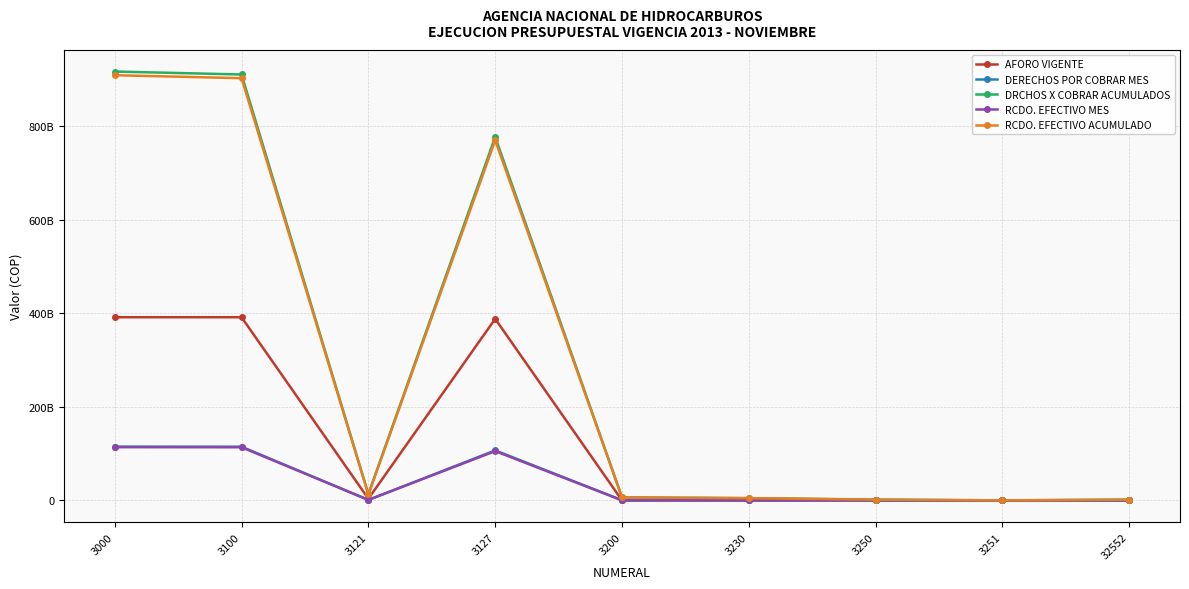

Reading left to right, list all the values displayed in this chart.

AFORO VIGENTE: 391828863000.0	391828863000.0	3441204000.0	388387659000.0	0.0	0.0	0.0	0.0	0.0
DERECHOS POR COBRAR MES: 115032054078.0	114828552206.4	766902528.0	106929001698.0	203501871.6	123524354.4	79977517.2	11512477.0	68465040.2
DRCHOS X COBRAR ACUMULADOS: 917550358769.7	911209529340.1	13252289544.1	777550774457.1	6340829429.7	4753121831.4	1587707598.3	39031377.0	1548676221.3
RCDO. EFECTIVO MES: 113825793724.8	113631063447.2	1138026142.3	105360389324.6	194730277.6	123524354.4	71205923.2	3020433.0	68185490.2
RCDO. EFECTIVO ACUMULADO: 909657997792.7	903328960390.0	12604210619.6	770318284431.6	6329037402.7	4753121831.4	1575915571.3	27518900.0	1548396671.3